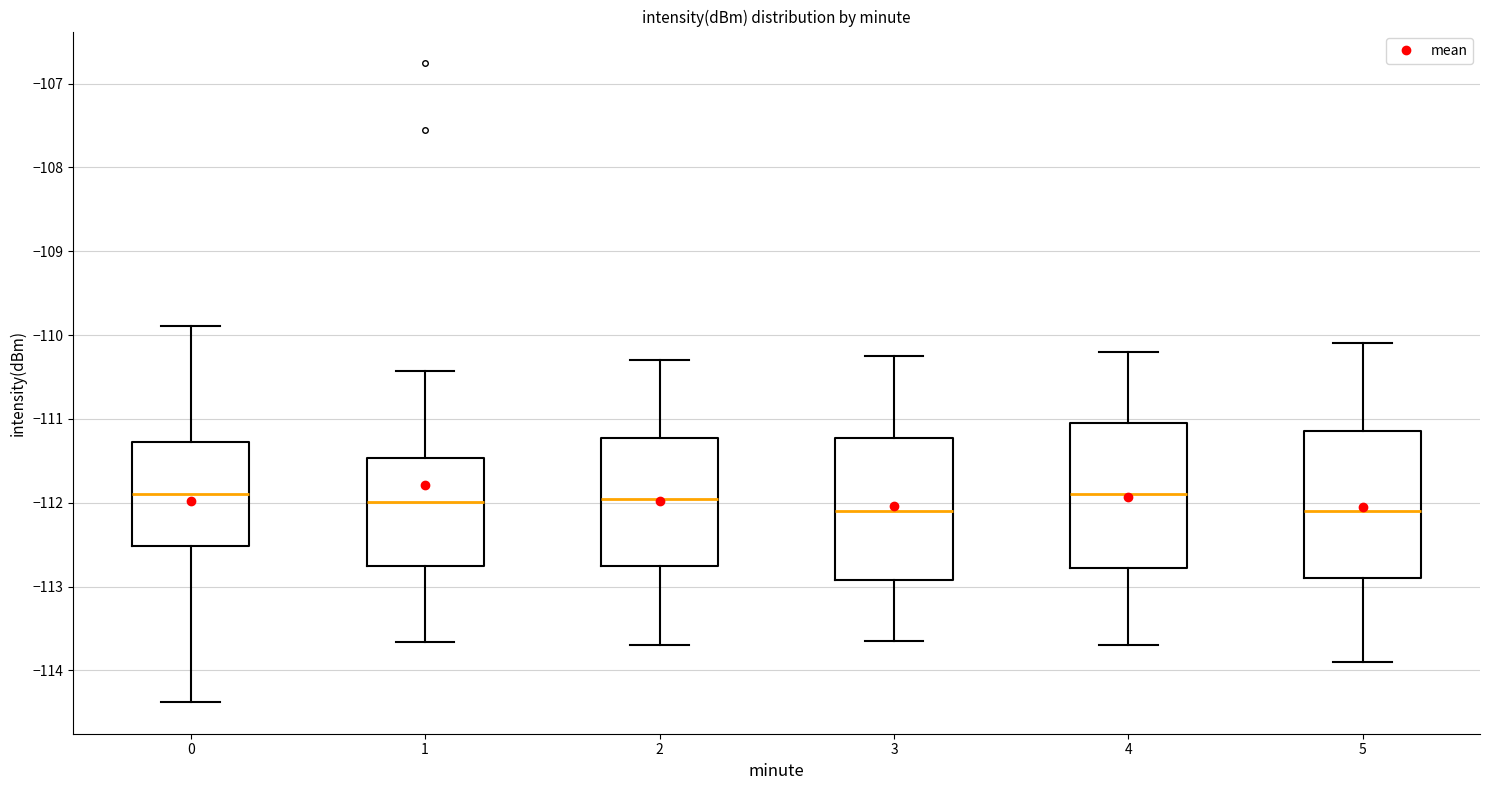

Where does the median line of the box at x = 2 sit on the y-axis? The values are not printed on the chart, so give them approximately, as read against the axis.

-111.9